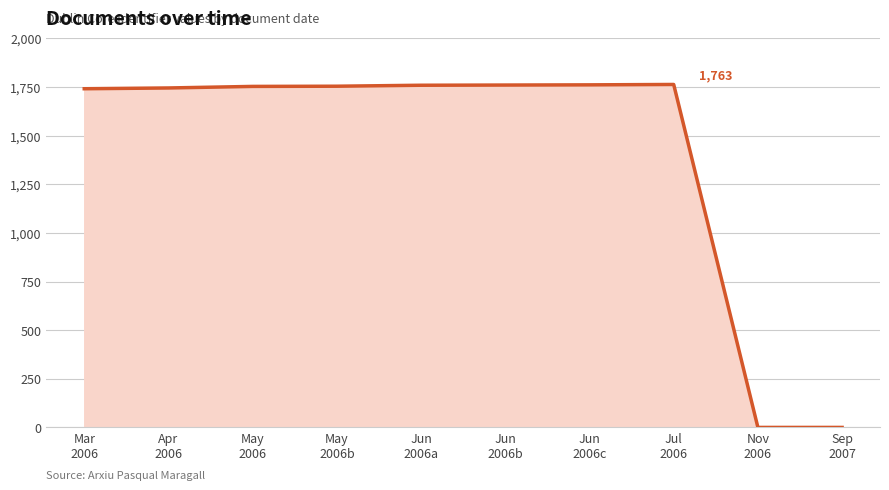

What is the greatest value displayed?

1763